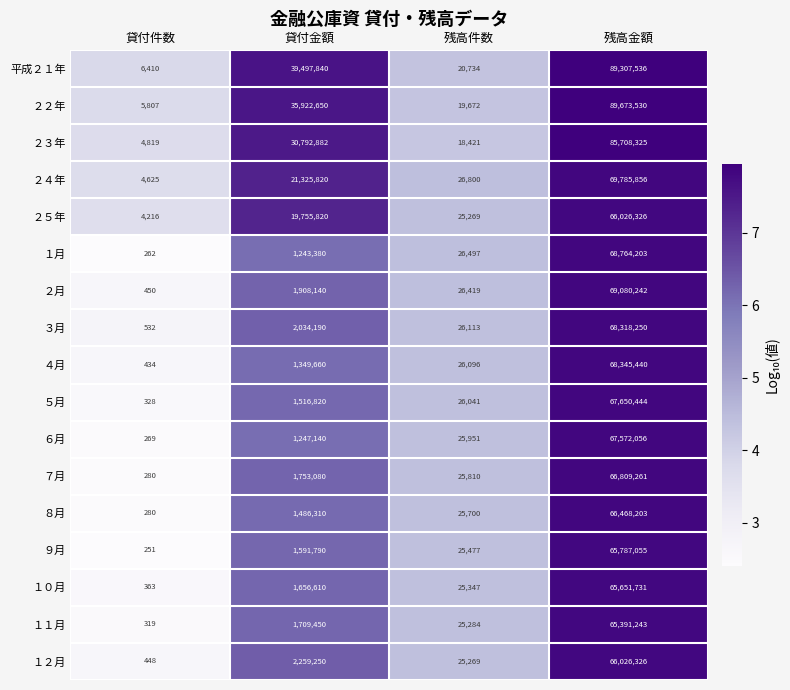

Which series has the largest total across all categories?

平成２１年